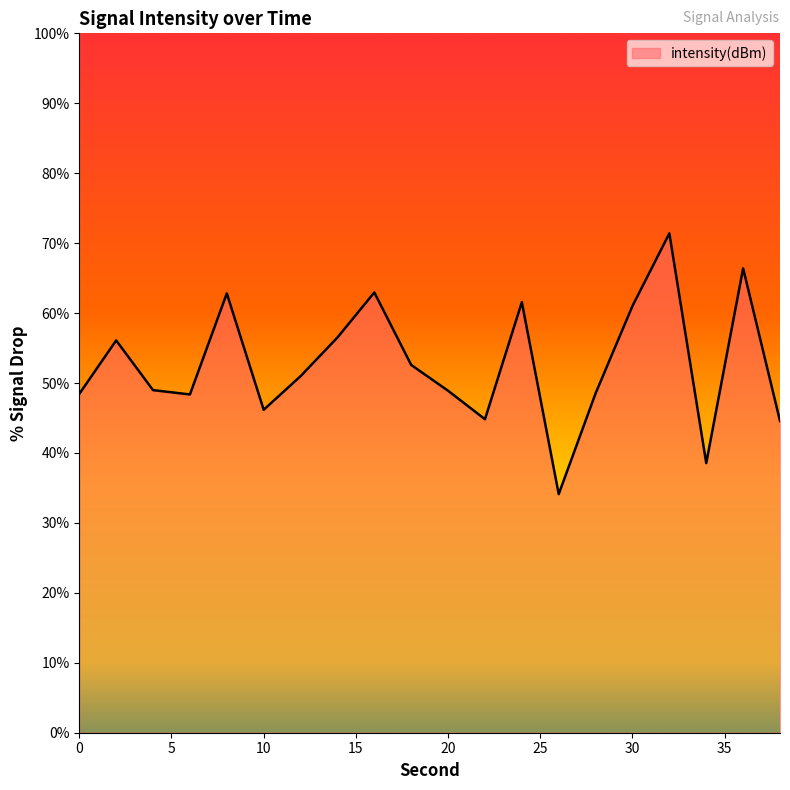

What is the maximum value shown in the chart?

71.4